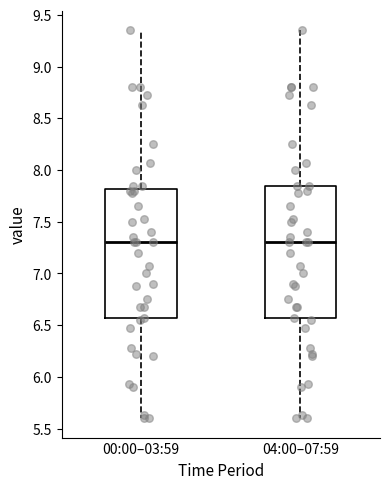

Reading left to right, read every box against the y-axis: the position of its median line, the range the box covers, and the ends of its whiskers. The values are not printed on the chart, so give them approximately, as read against the axis.

00:00–03:59: median 7.30, box 6.55 to 7.80, whiskers 5.60 to 9.35
04:00–07:59: median 7.30, box 6.55 to 7.85, whiskers 5.60 to 9.35